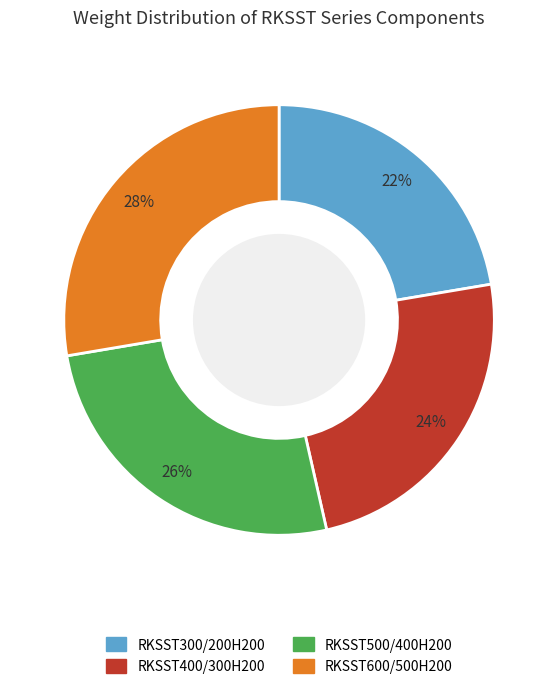

Do RKSST400/300H200 and RKSST300/200H200 together represent more than half of the pie?

No